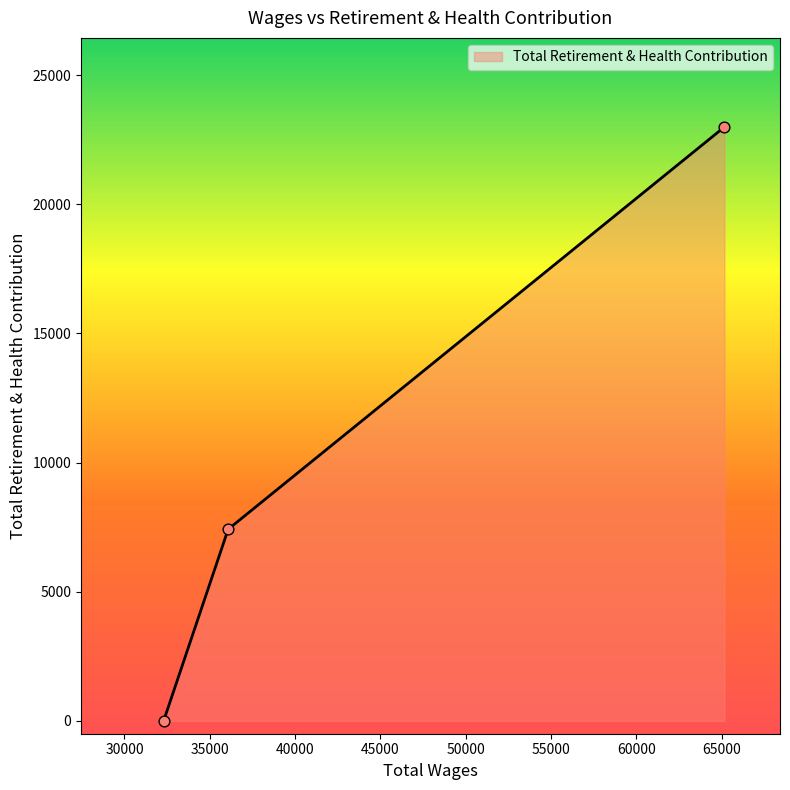

What is the greatest value displayed?

22993